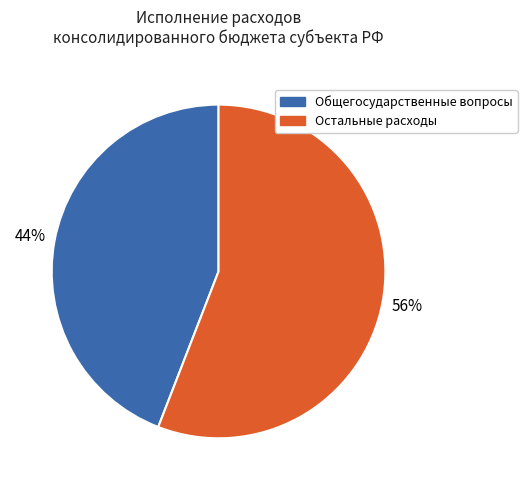

To the nearest percent, what is the average slice percentage?

50%